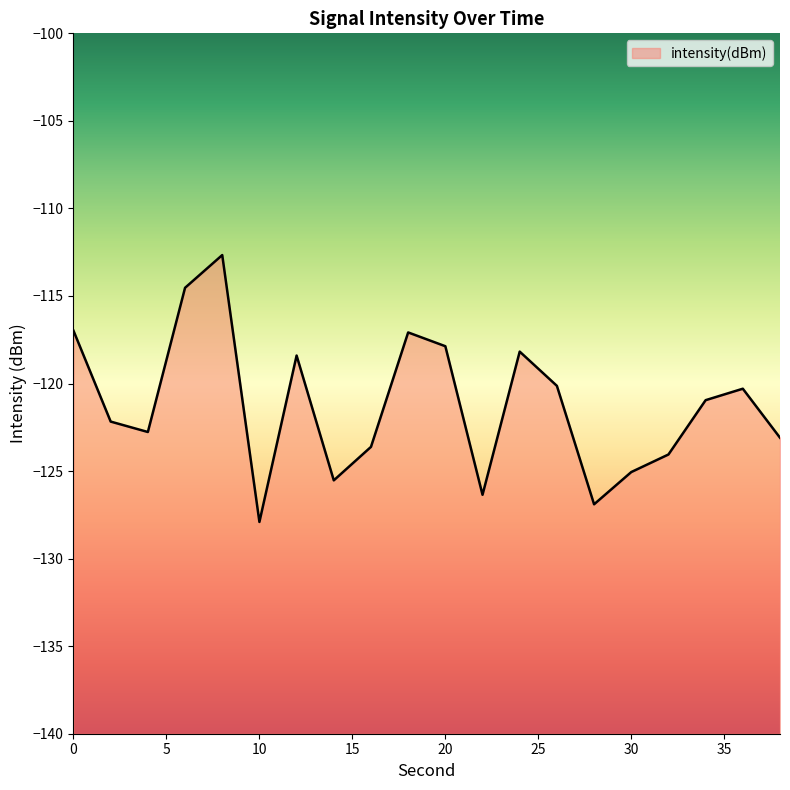

What is the difference between the maximum and minimum values?

15.2